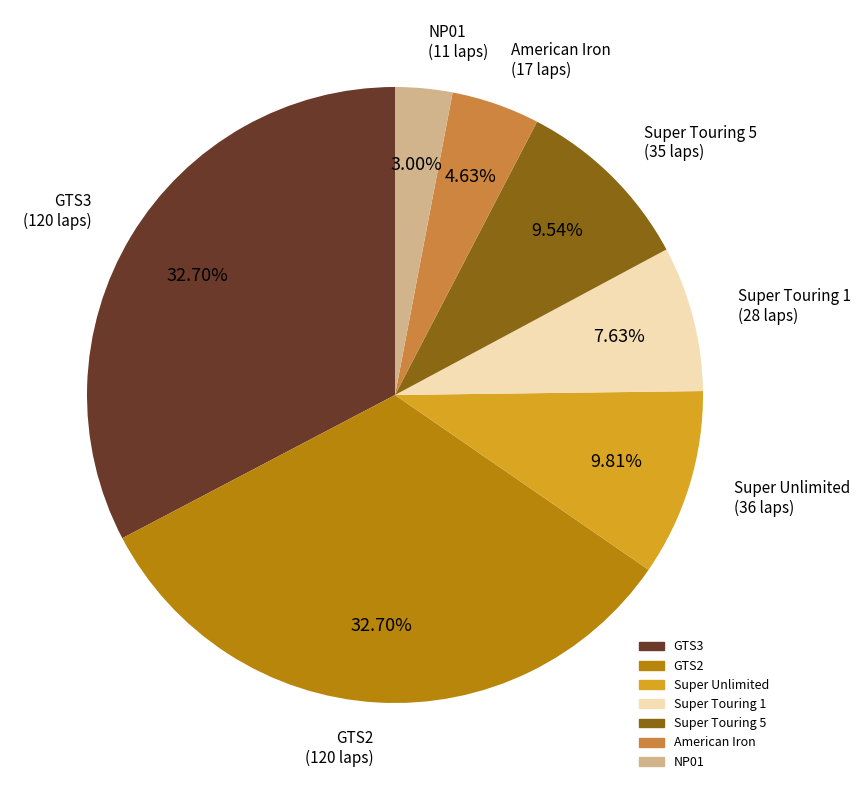

To the nearest percent, what is the difference between the largest and smallest slice percentages?

30%